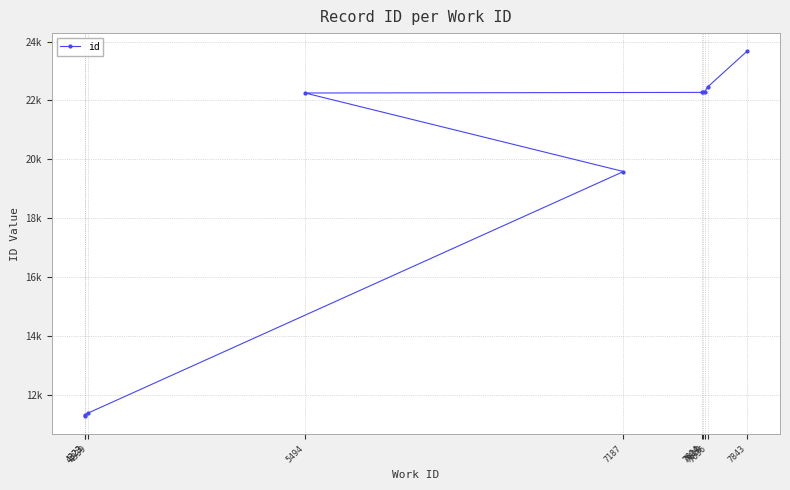

At which label is the value closest to 17471?

7187